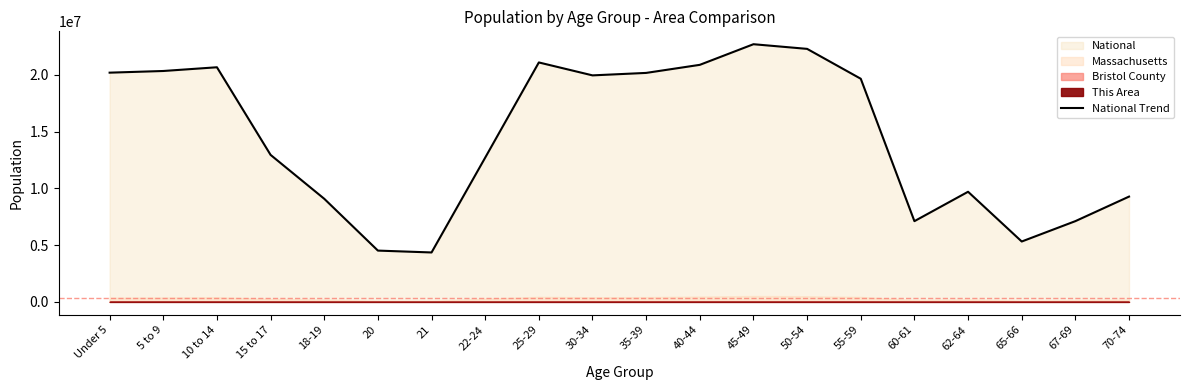

The value of National Trend at 55-59 is 19664805. True or false?

True